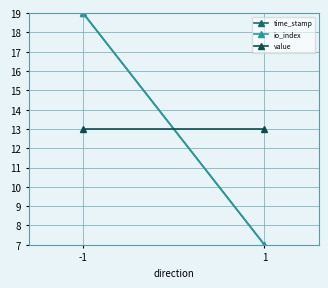

Where is time_stamp nearest to the value 13?

-1